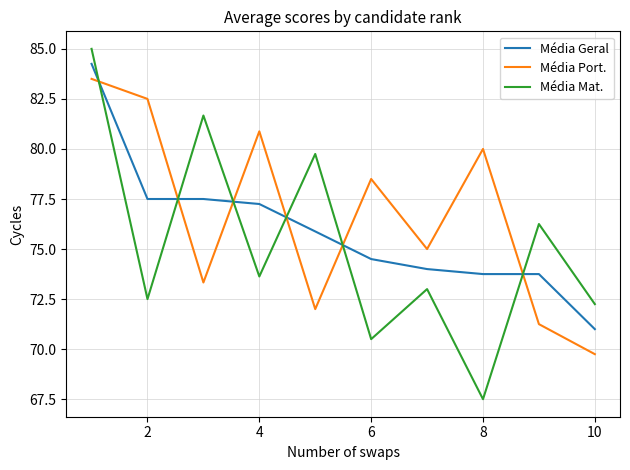

How many times do Média Port. and Média Geral cross each other?

6